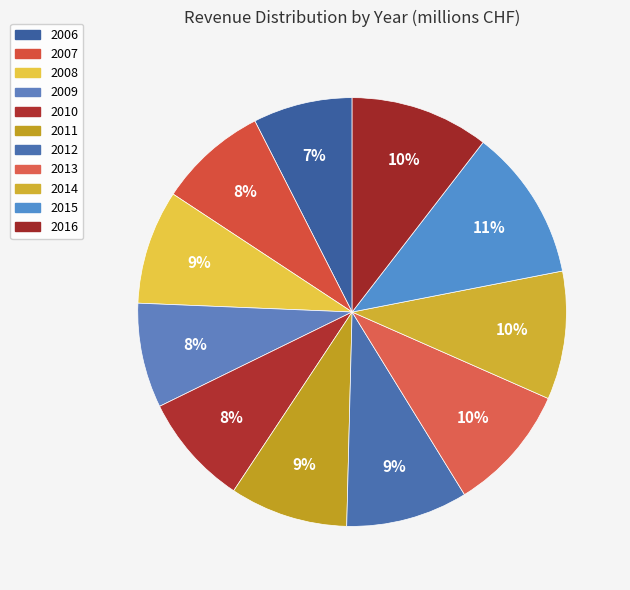

To the nearest percent, what portion does 2006 represent?

7%